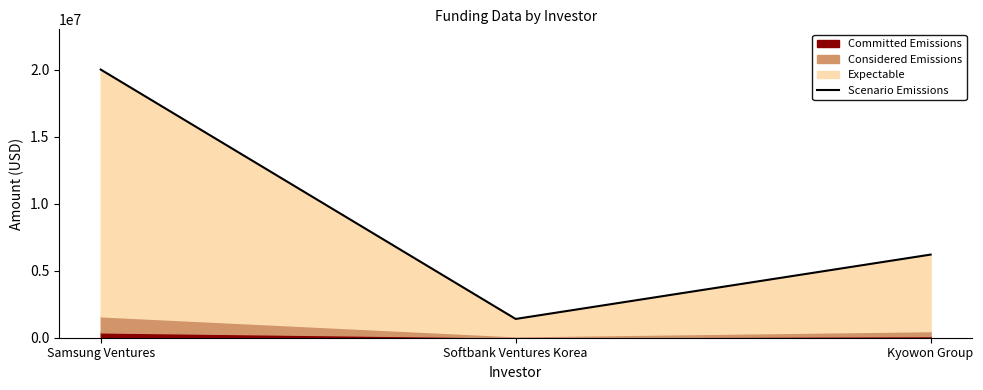

What is the difference between the maximum and minimum values?

18600000